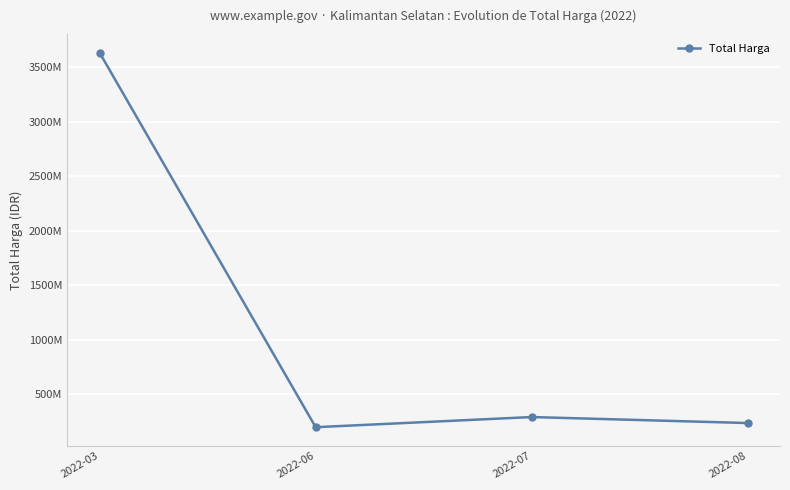

What is the approximate value at 2022-07?

292277000